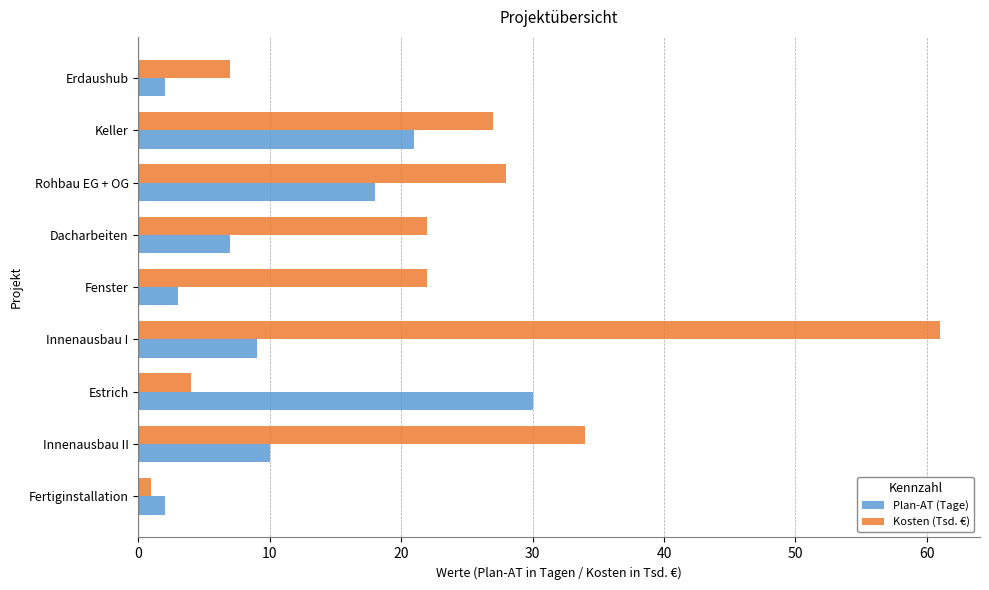

True or false: Plan-AT (Tage) has a value of 3 at Fenster.

True